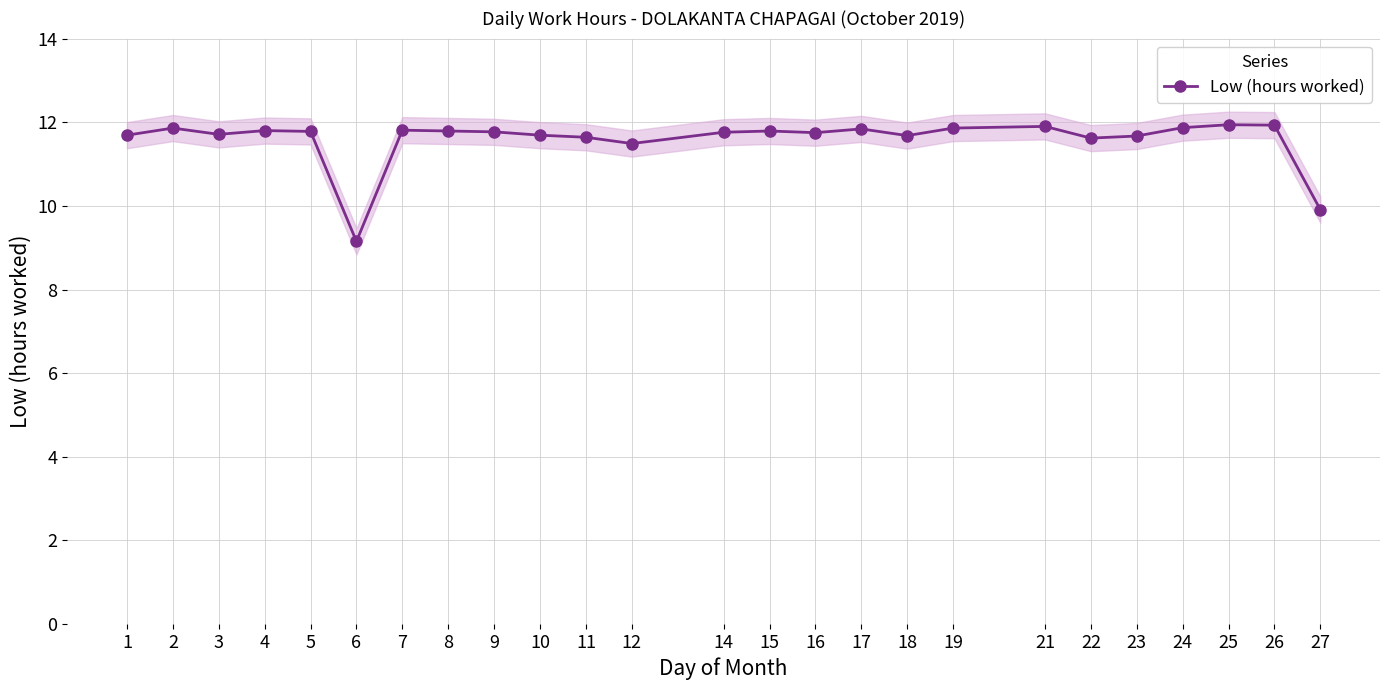

How many points are lower than both their immediate neighbors (excluding endpoints)?

6